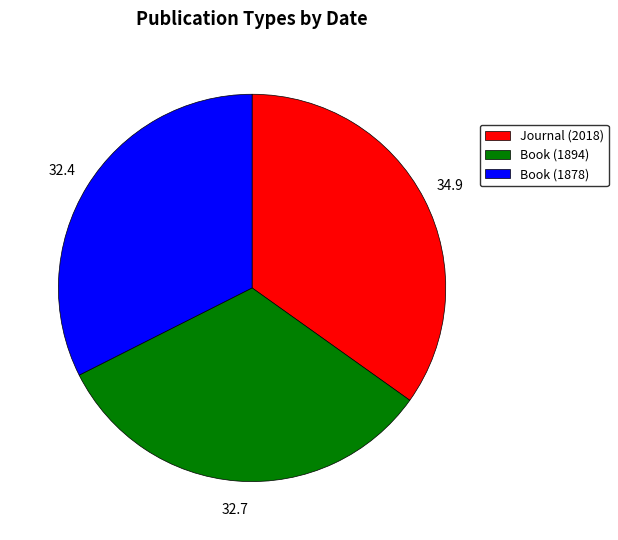

The Book (1878) slice represents 22% of the pie. True or false?

False